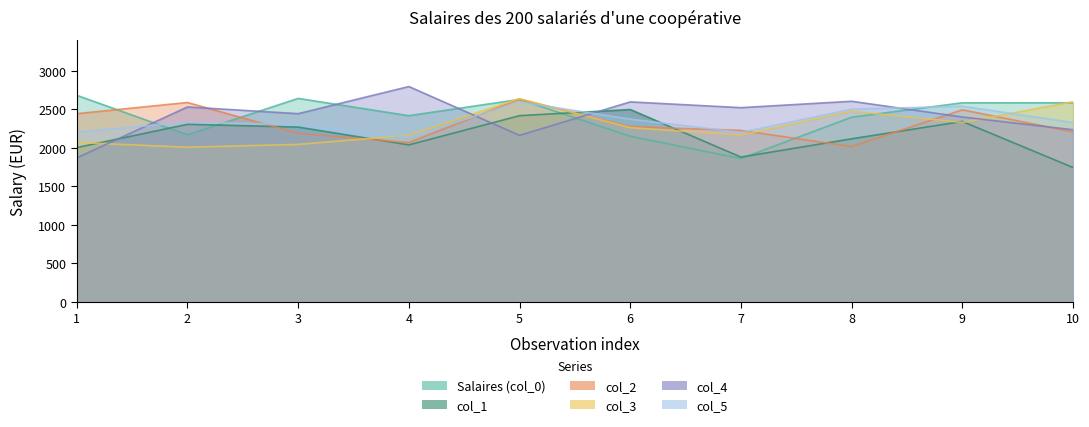

Reading left to right, extract all data points from this chart.

Salaires (col_0): 1=2681	2=2169	3=2641	4=2417	5=2628	6=2151	7=1861	8=2397	9=2584	10=2584
col_1: 1=2003	2=2305	3=2269	4=2038	5=2417	6=2497	7=1880	8=2117	9=2342	10=1745
col_2: 1=2443	2=2588	3=2188	4=2068	5=2631	6=2275	7=2226	8=2016	9=2493	10=2207
col_3: 1=2070	2=2008	3=2045	4=2163	5=2638	6=2262	7=2165	8=2475	9=2329	10=2597
col_4: 1=1870	2=2530	3=2443	4=2795	5=2162	6=2596	7=2521	8=2604	9=2400	10=2235
col_5: 1=2205	2=2333	3=2302	4=2136	5=2595	6=2372	7=2200	8=2501	9=2540	10=2328